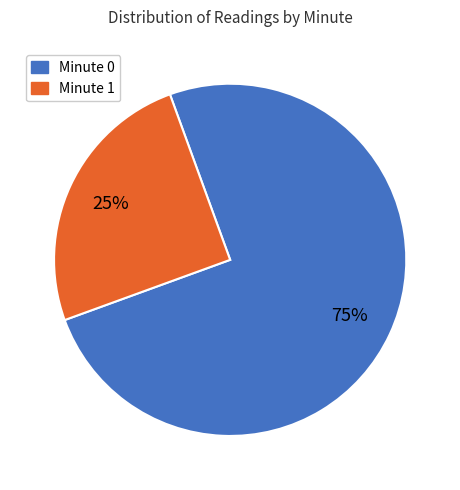

To the nearest percent, what percentage of the pie is Minute 0?

75%